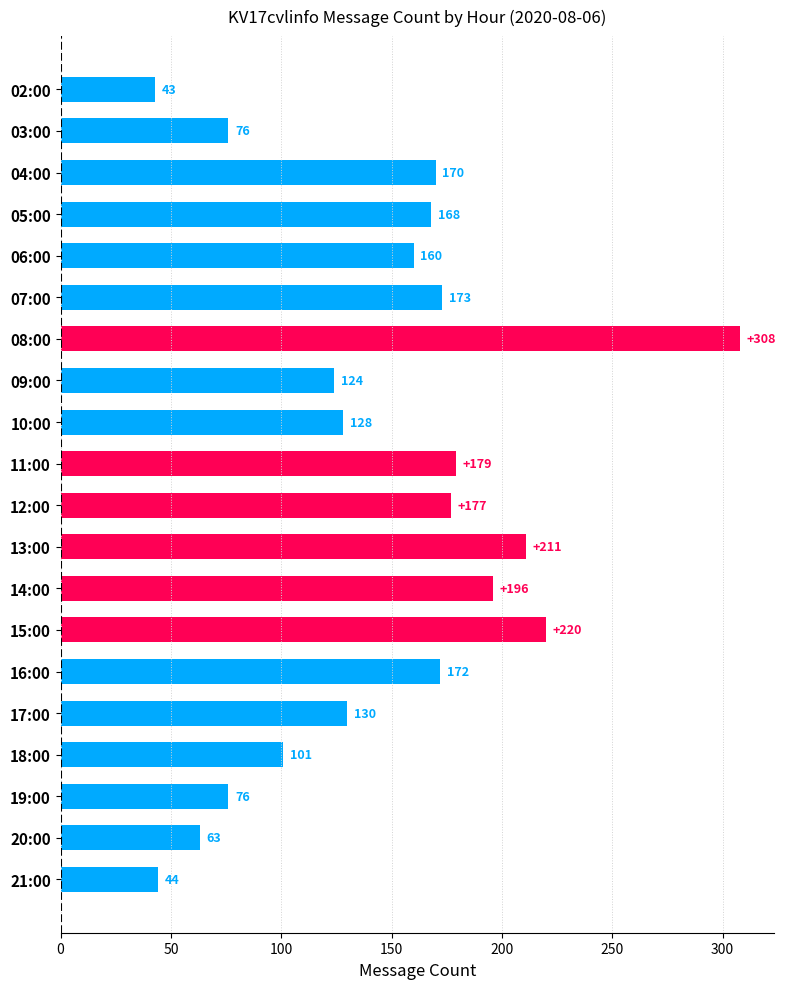

The chart shows a value of 222 at 06:00. True or false?

False